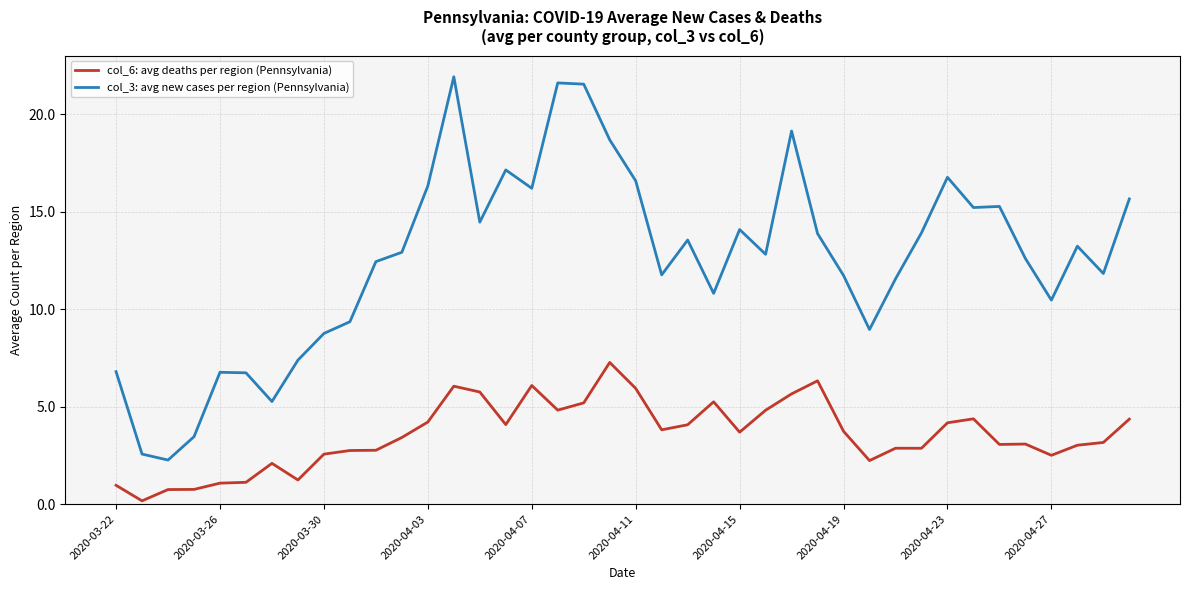

Which series has the largest total across all categories?

col_3: avg new cases per region (Pennsylvania)